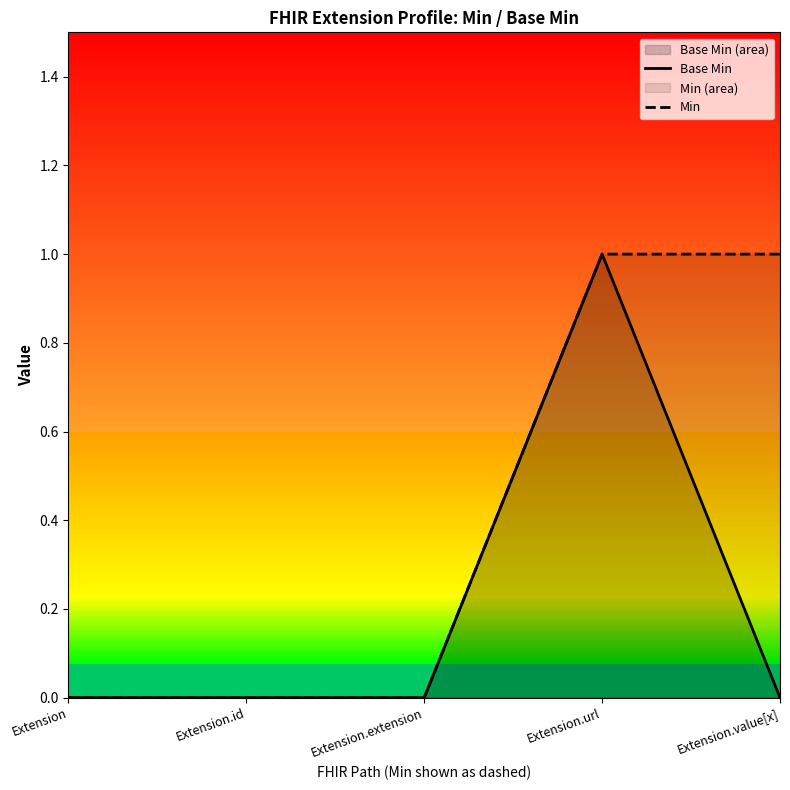

Is it true that Base Min equals 2 at Extension.url?

False